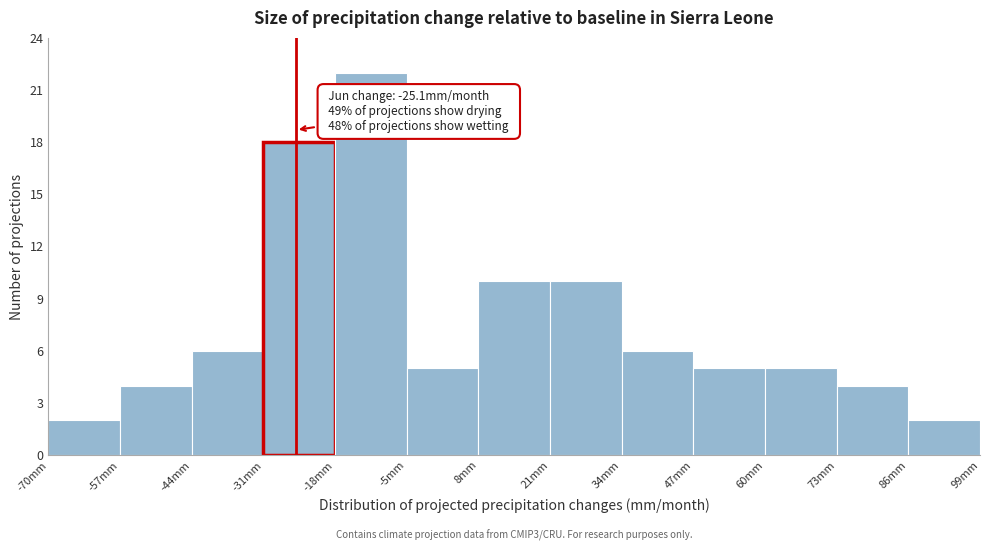

Over which range of the x-axis is the bar tallest?

-18 to -5